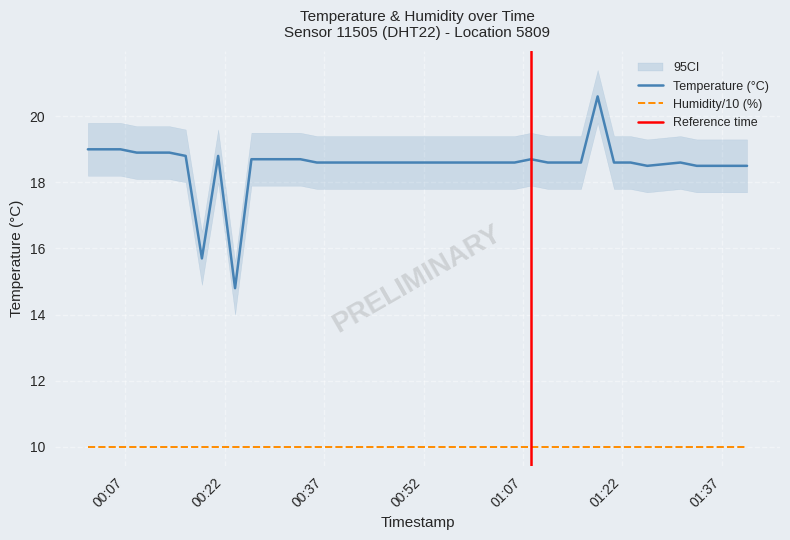

What is the greatest value displayed?

20.6